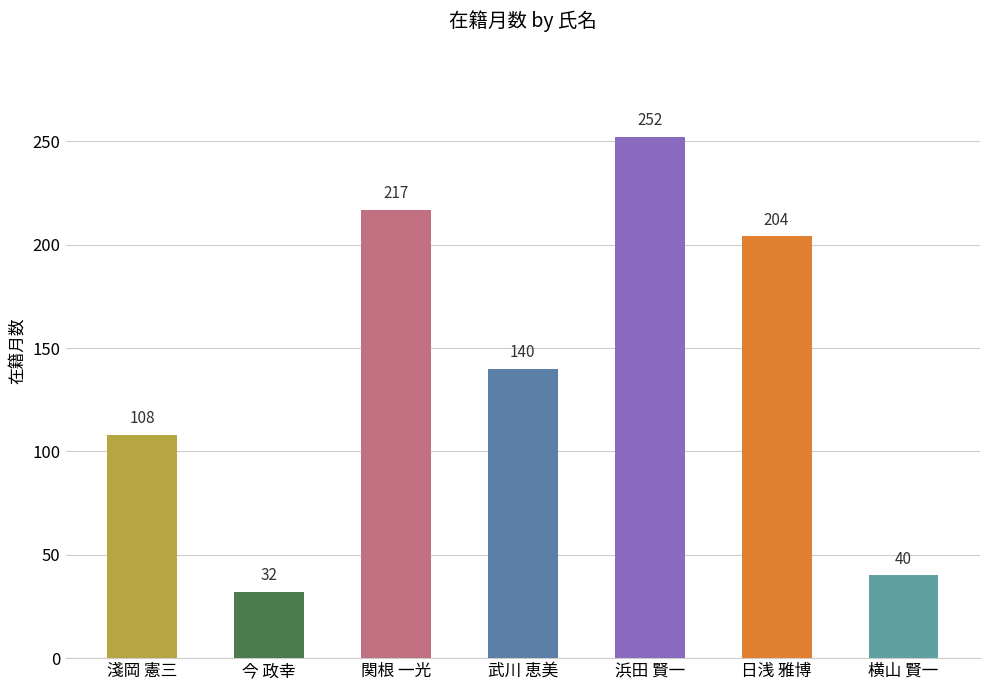

What is the change in value from 今 政幸 to 武川 恵美?

+108